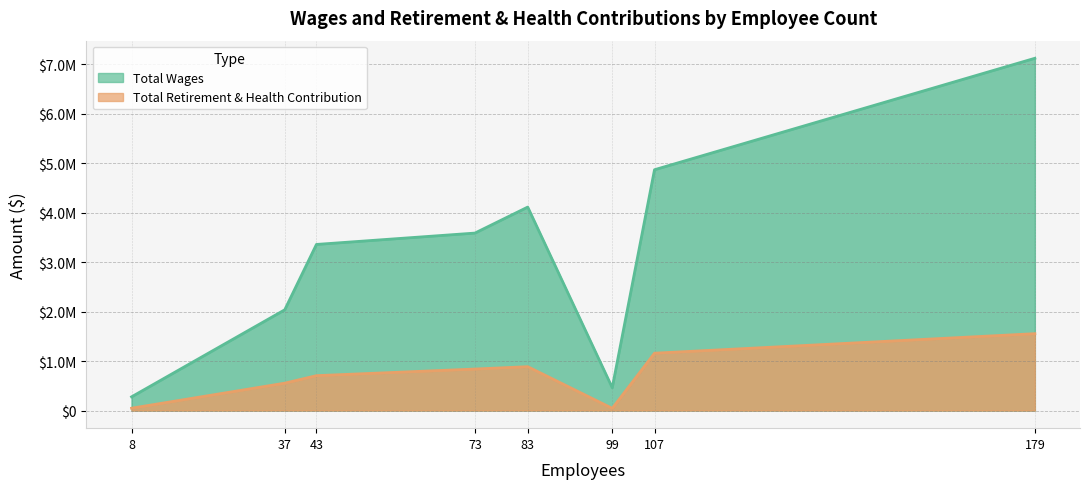

Which series has the largest total across all categories?

Total Wages